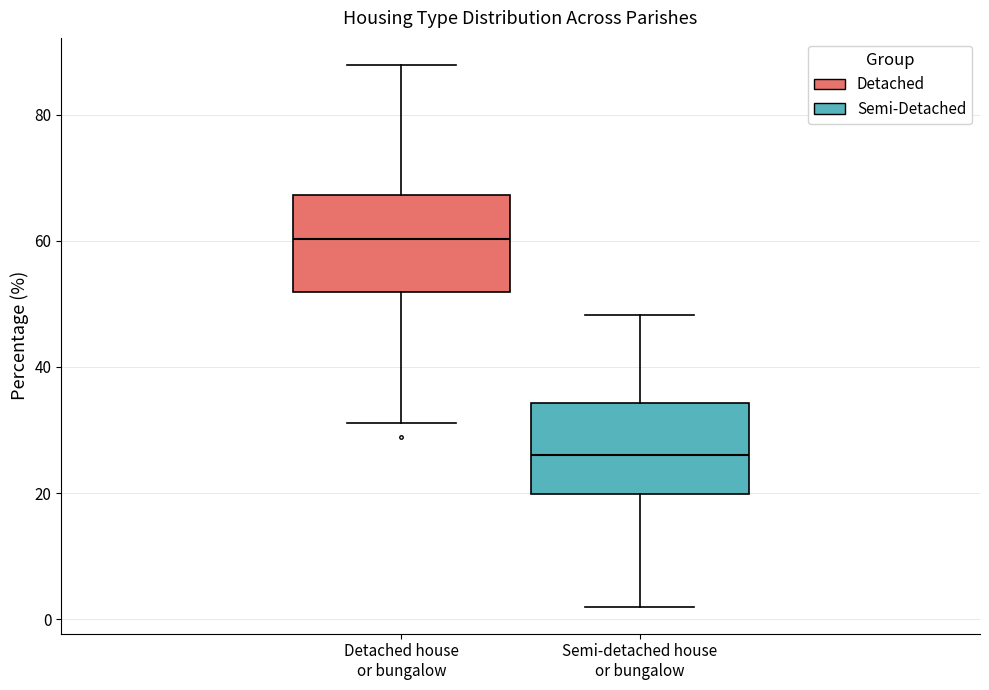

Reading left to right, transcribe this box plot: for each box, give where its median line is, the range the box spans, and where its two whiskers end, as read against the y-axis. The values are not printed on the chart, so give them approximately, as read against the axis.

Detached house or bungalow: median 60, box 52 to 68, whiskers 32 to 88
Semi-detached house or bungalow: median 26, box 20 to 34, whiskers 2 to 48